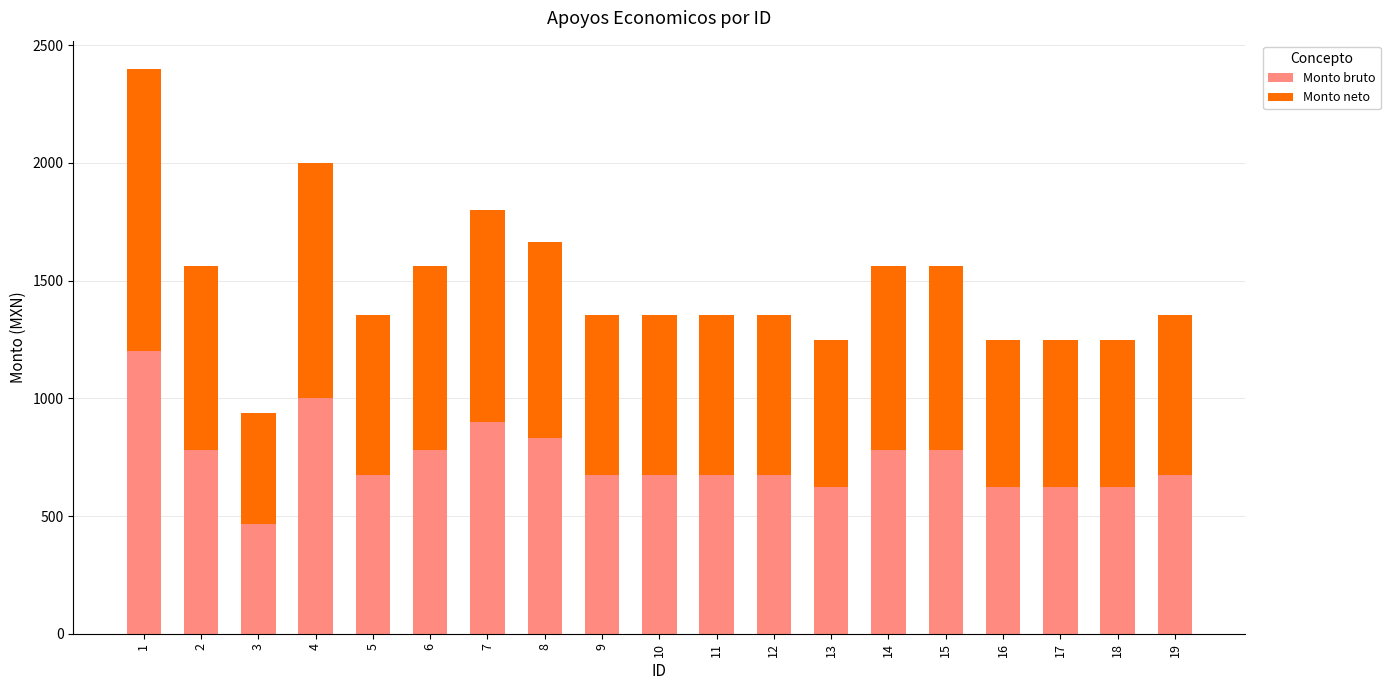

What is the sum of the Monto bruto values at 19 and 2?

1456